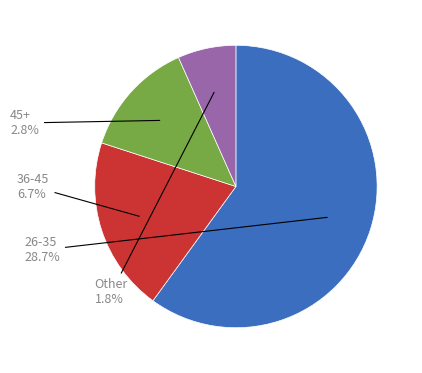

Count the number of slices in the pie.

4